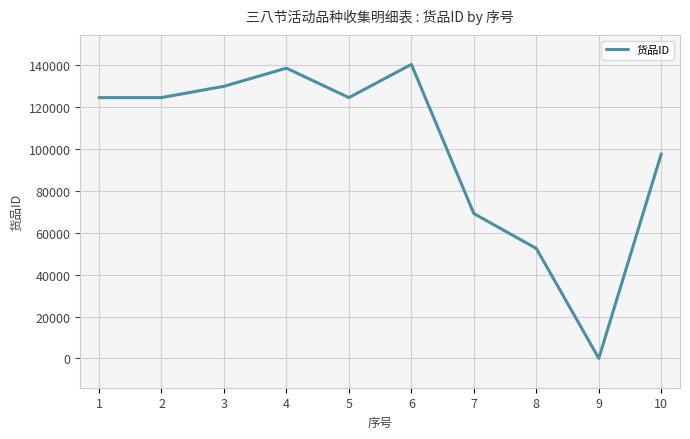

At which category does the data reach its first local peak?

4